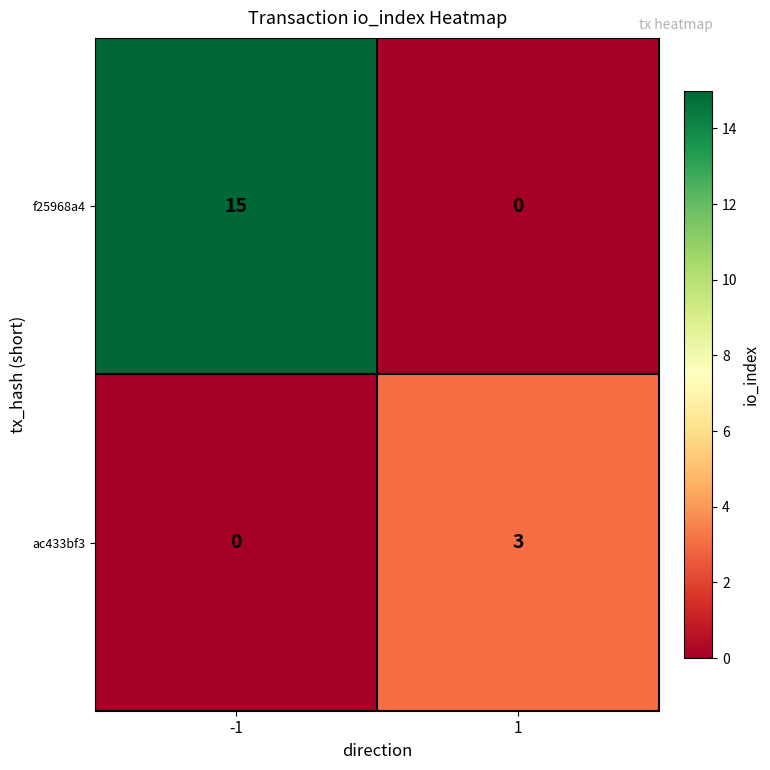

Reading right to left, transcribe all the data shown in this chart.

f25968a4: 0	15
ac433bf3: 3	0